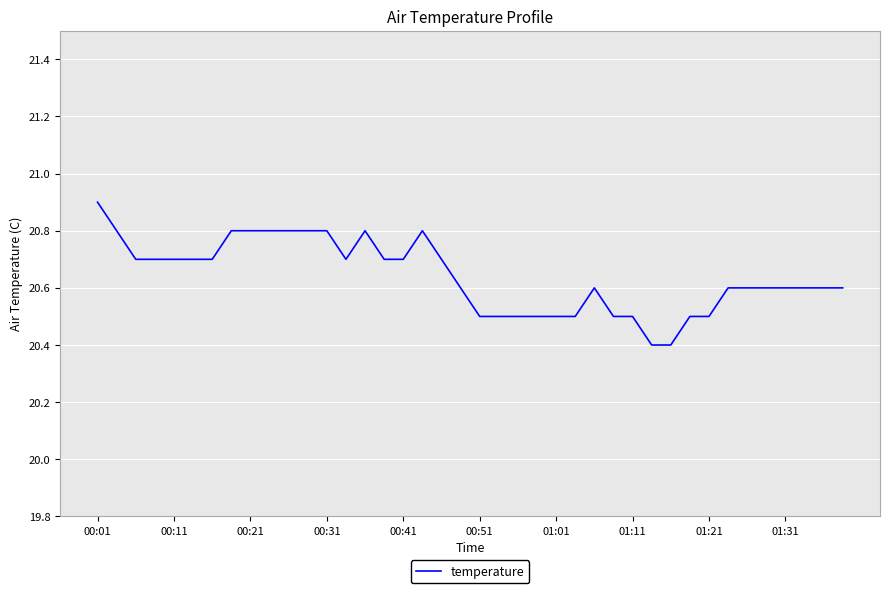

What is the minimum value shown in the chart?

20.4